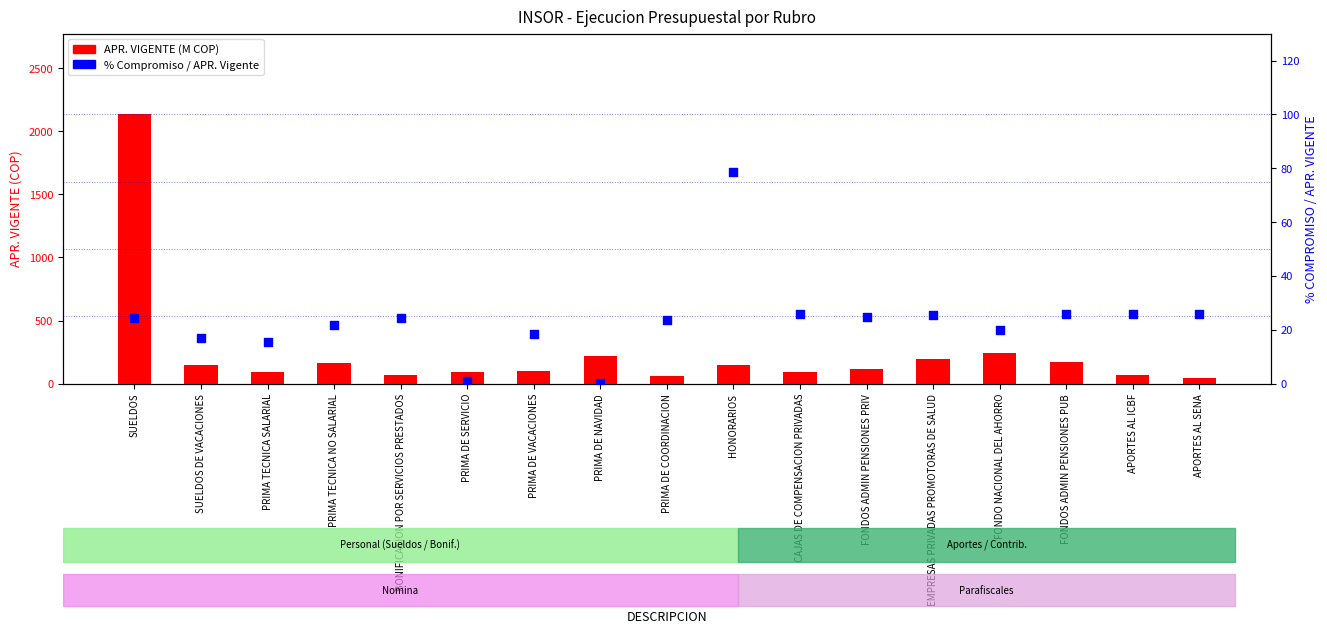

At how many categories does at least one series exceed 1396?

1